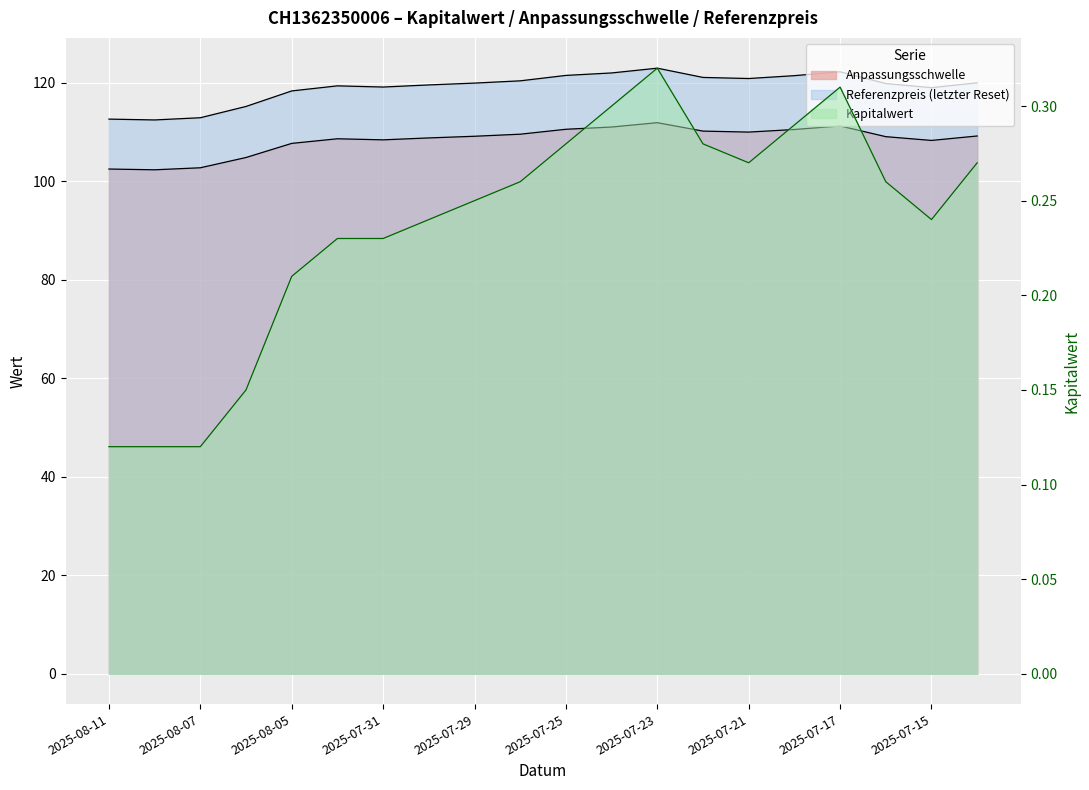

True or false: Anpassungsschwelle and Referenzpreis intersect in this chart.

False